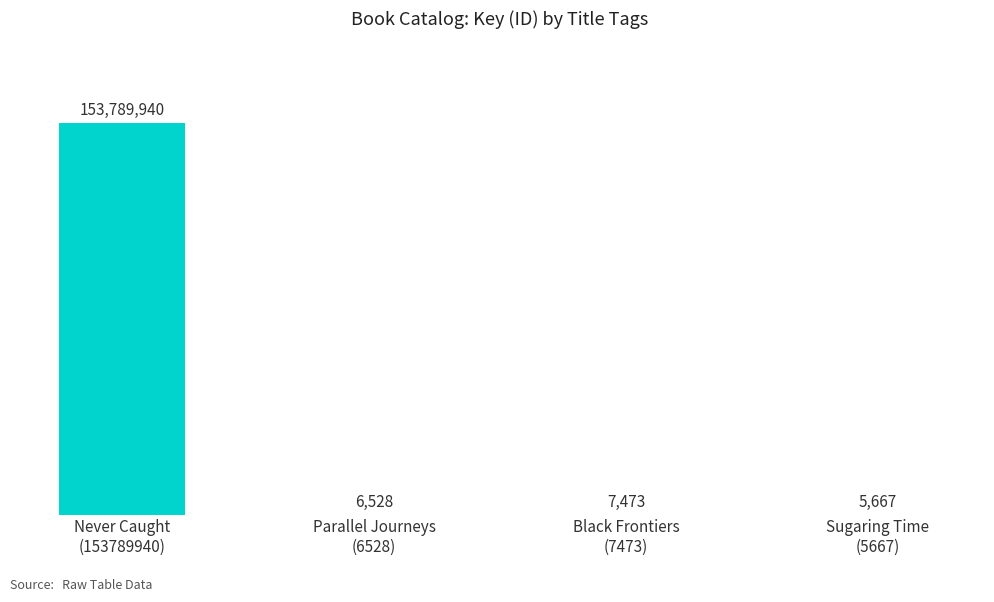

Read the value at Never Caught
(153789940), to the nearest 50.

153789950